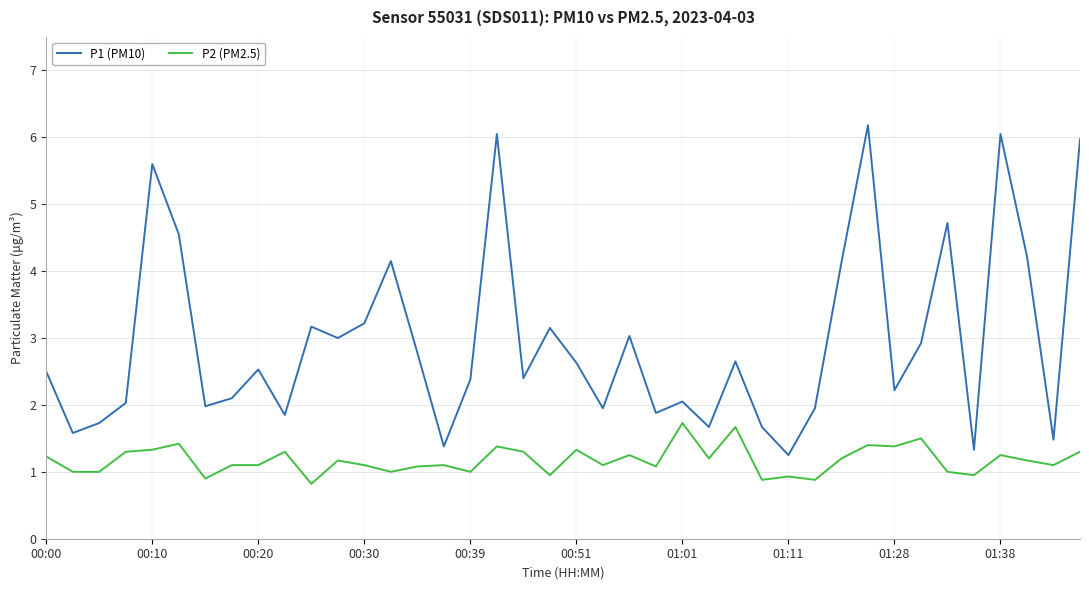

List the series in order of their overall mean, lowest first.

P2 (PM2.5), P1 (PM10)